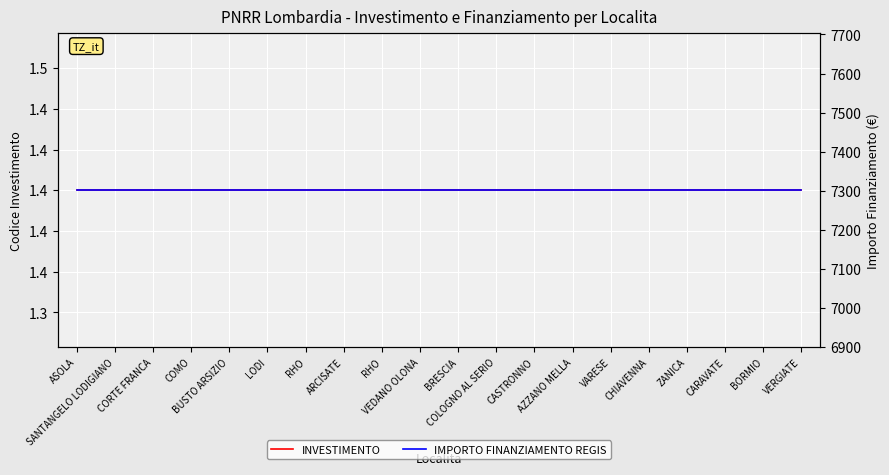

At how many categories does at least one series exceed 5752?

20